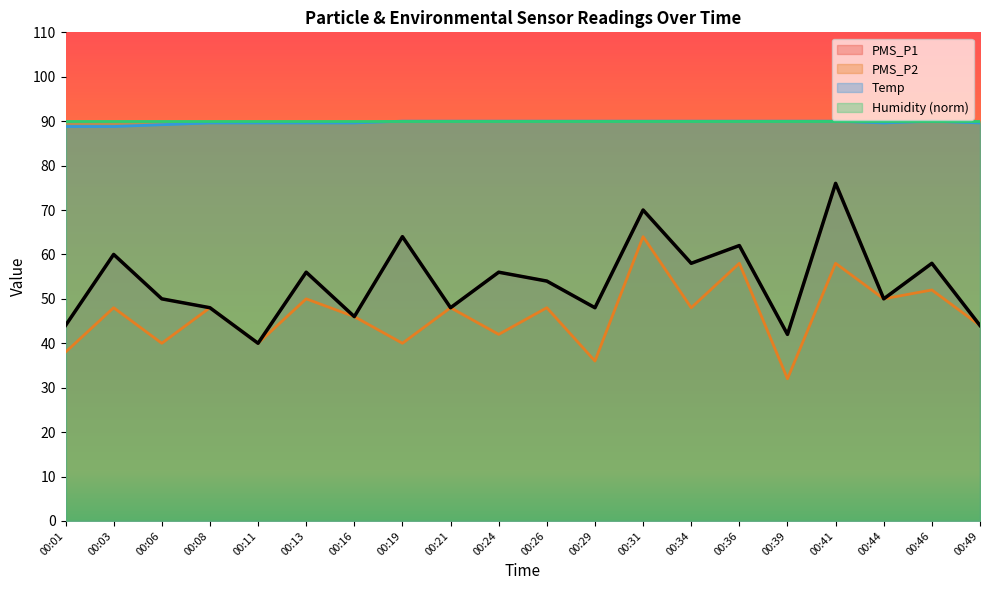

At which category does PMS_P2 reach its first local valley?

00:06